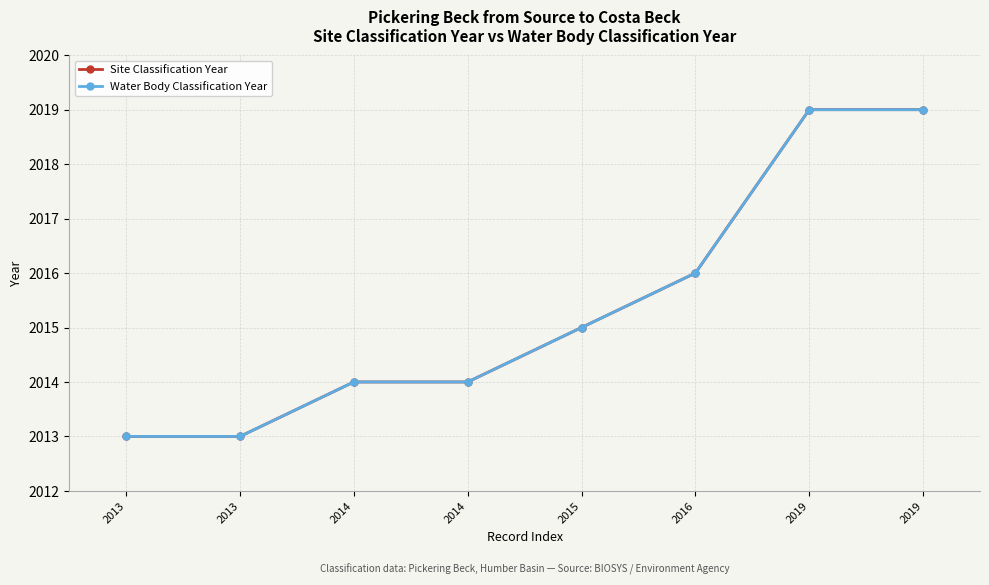

Does the chart have visible grid lines?

Yes